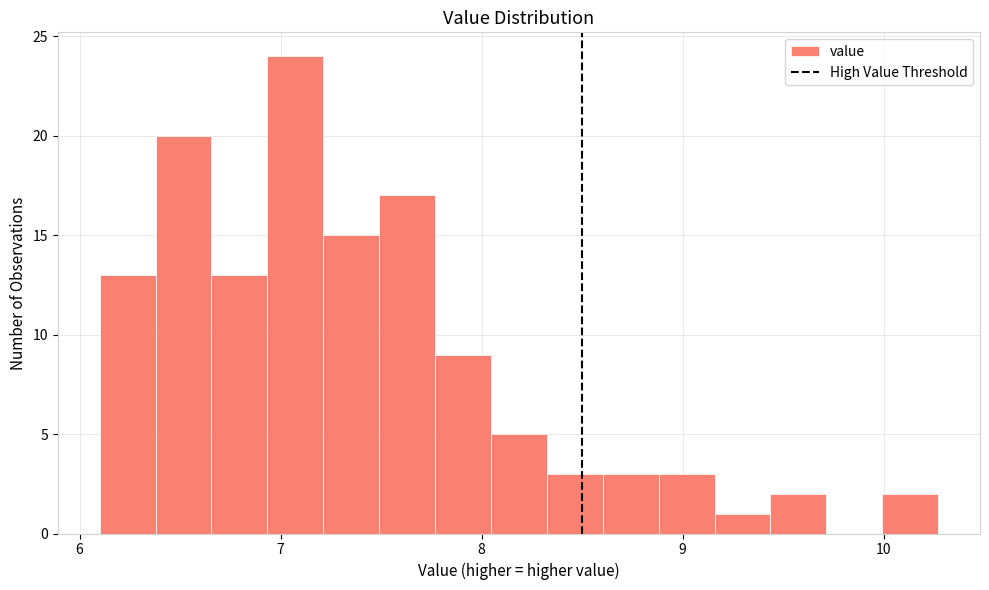

Read against the x-axis, roughly where is the centre of the tallest bar?

7.1